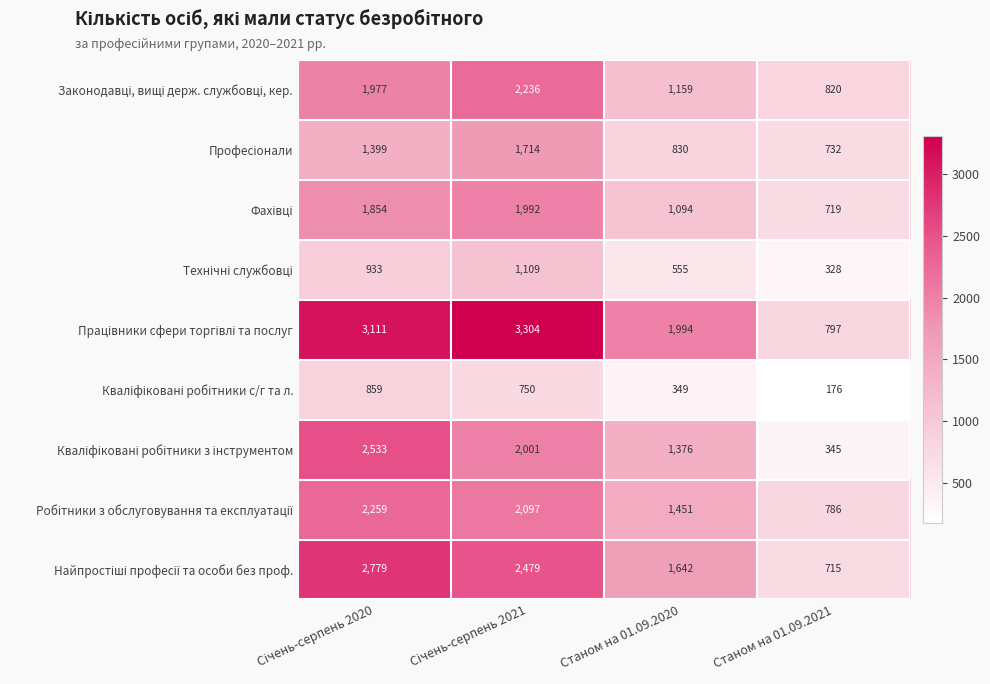

What is the spread (max minus min) of values at Станом на 01.09.2021?

644